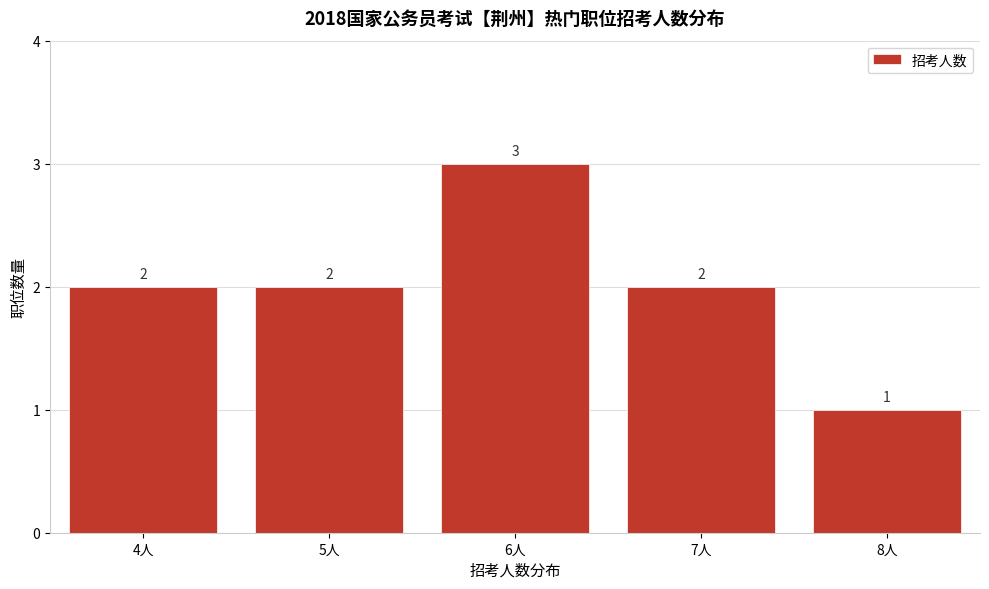

Reading left to right, transcribe all the data shown in this chart.

2	2	3	2	1